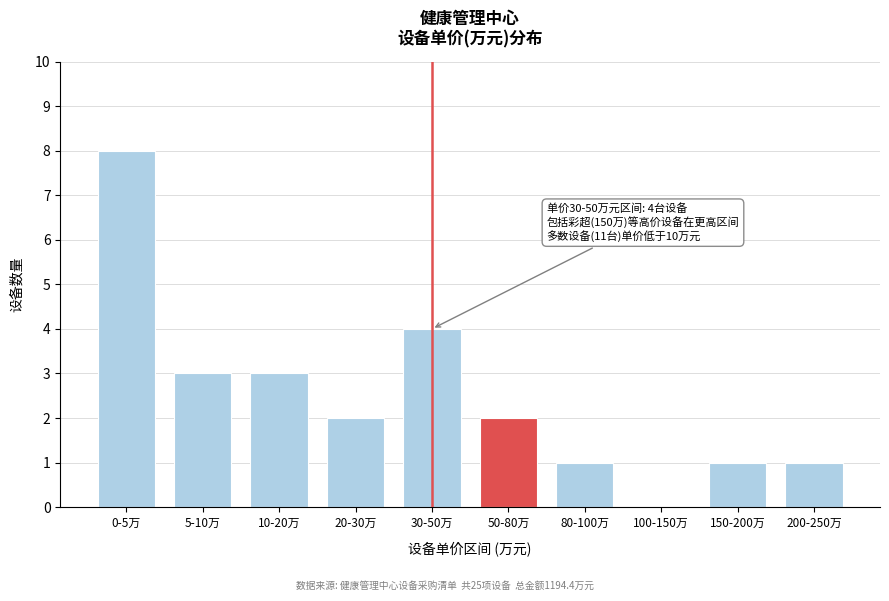

Reading left to right, transcribe all the data shown in this chart.

0-5万=8	5-10万=3	10-20万=3	20-30万=2	30-50万=4	50-80万=2	80-100万=1	100-150万=0	150-200万=1	200-250万=1